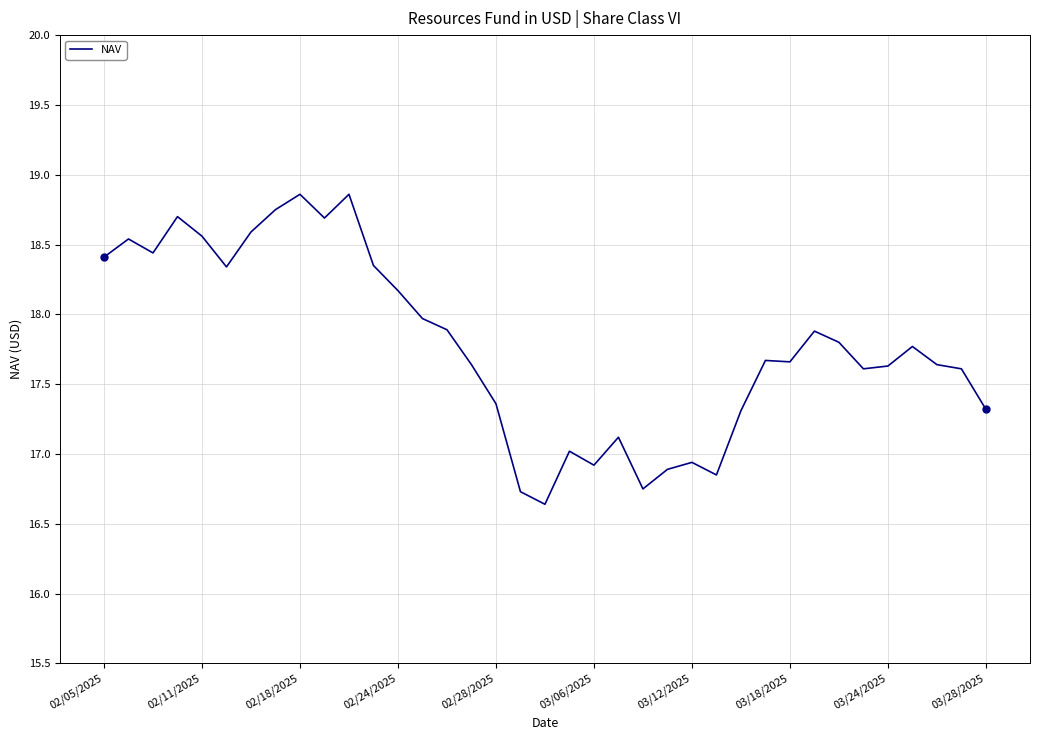

What is the smallest value displayed?

16.6